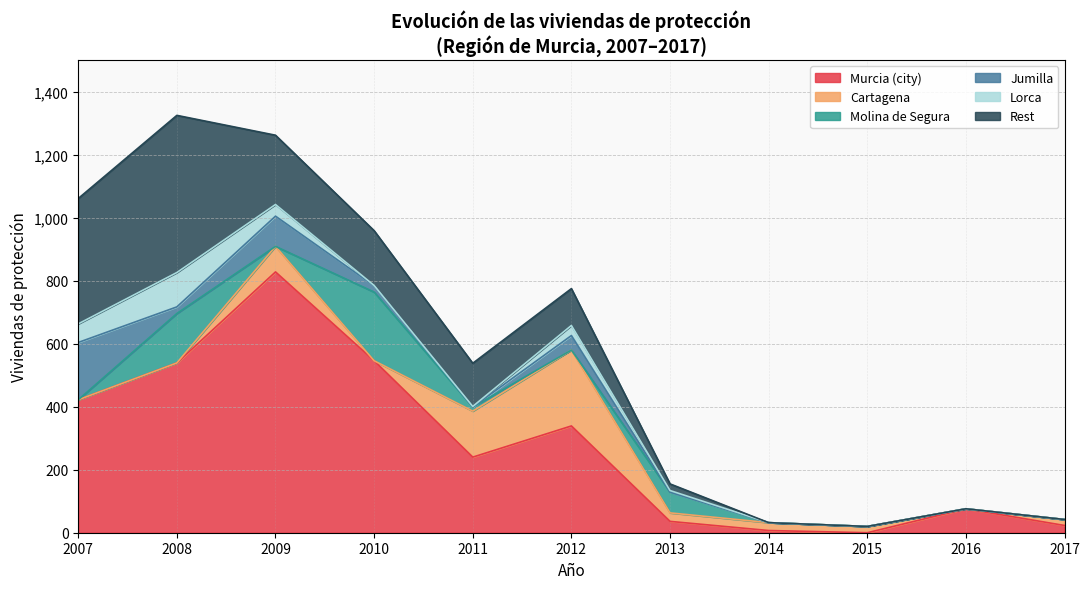

Is it true that Murcia (city) equals 23 at 2017?

True